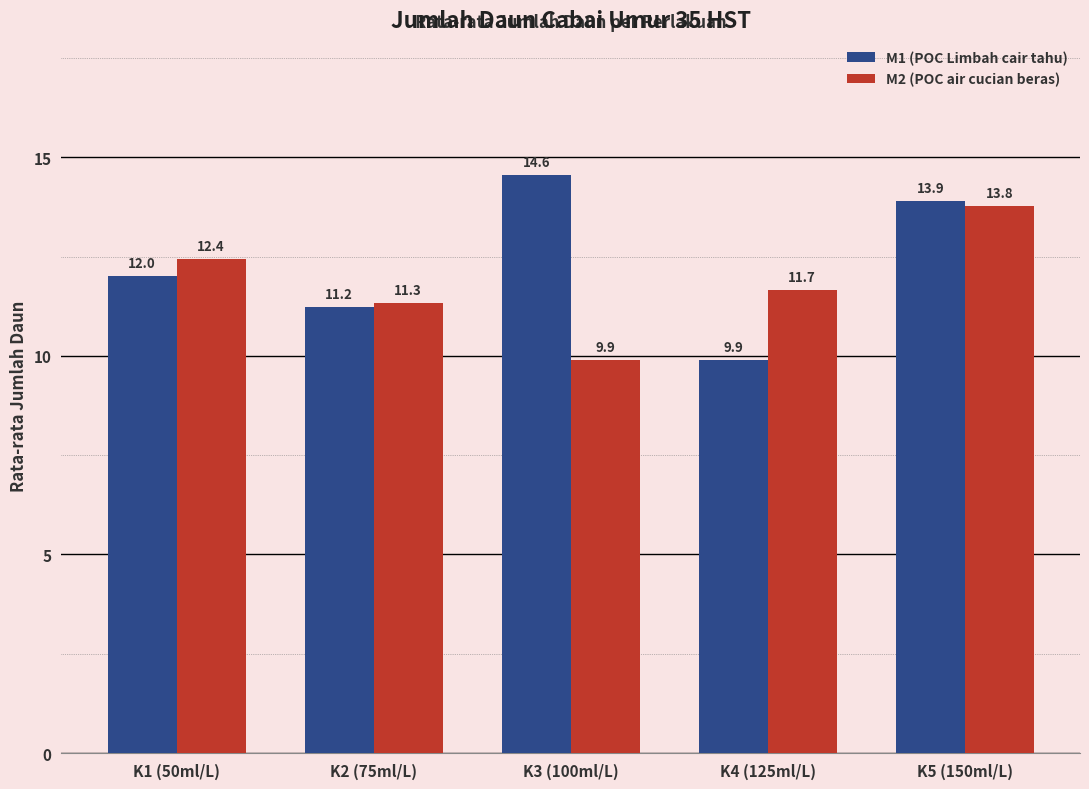

What is the sum of the M1 (POC Limbah cair tahu) values at K1 (50ml/L) and K4 (125ml/L)?

21.9